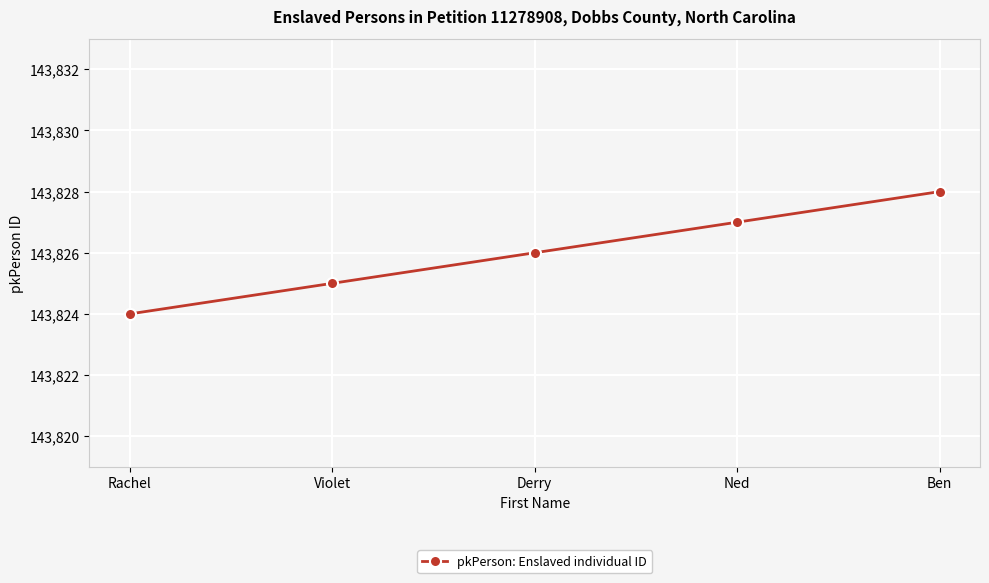

Reading left to right, what are all the values shown in this chart?

143824	143825	143826	143827	143828